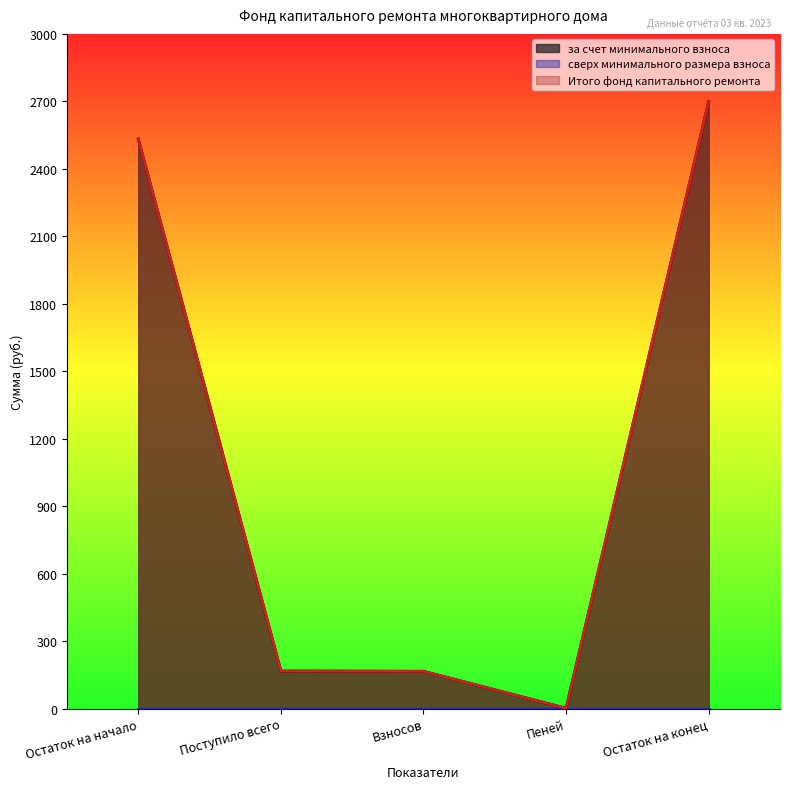

What is the label of the 3rd point from the right?

Взносов